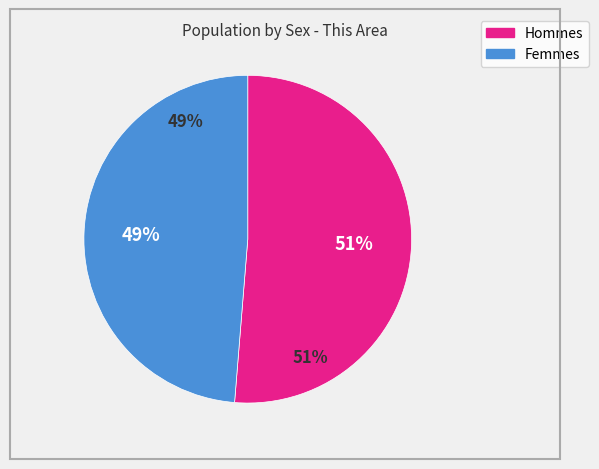

True or false: Male accounts for 51% of the total.

True